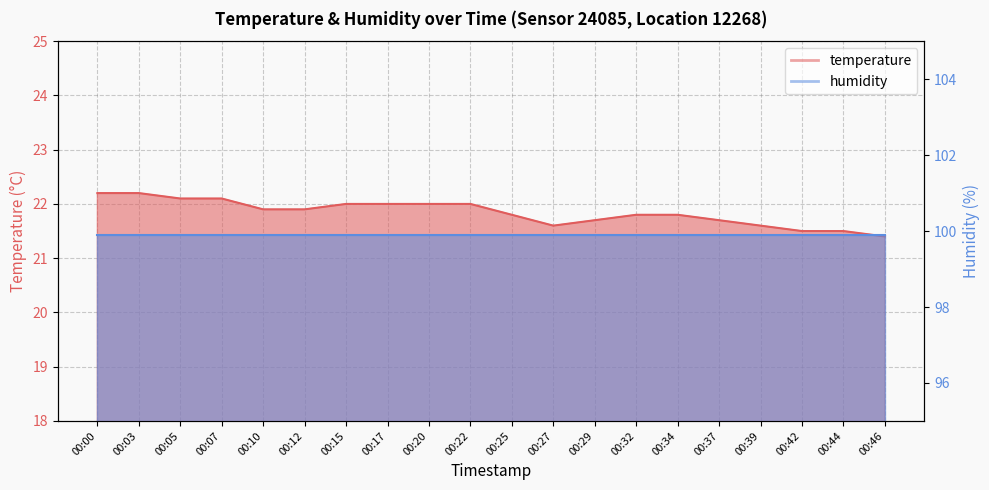

Approximately how many times larger is the value at 00:03 compared to 00:07?

1.0